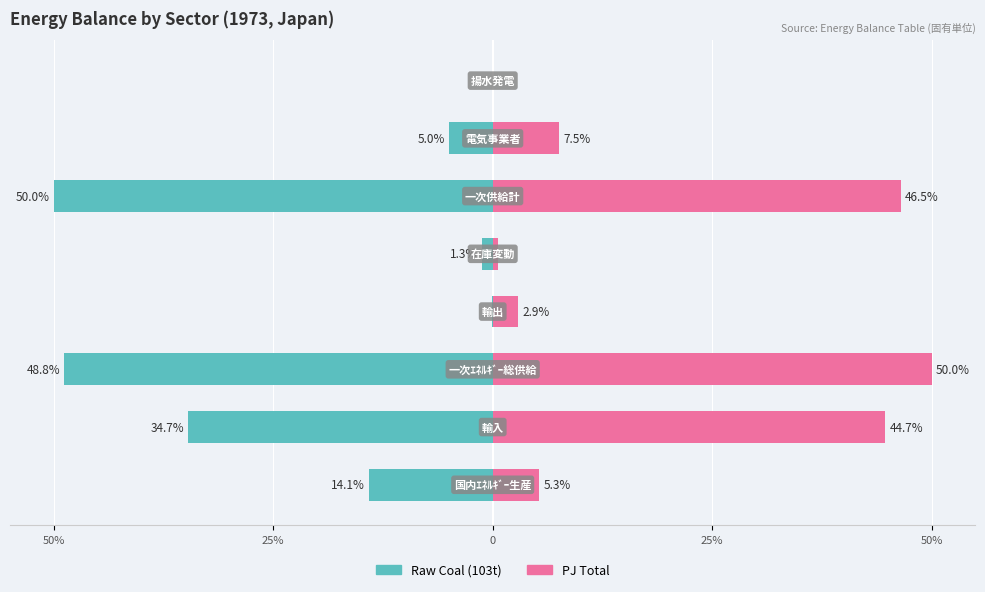

Which series has the widest spread of values?

Raw Coal (103t)